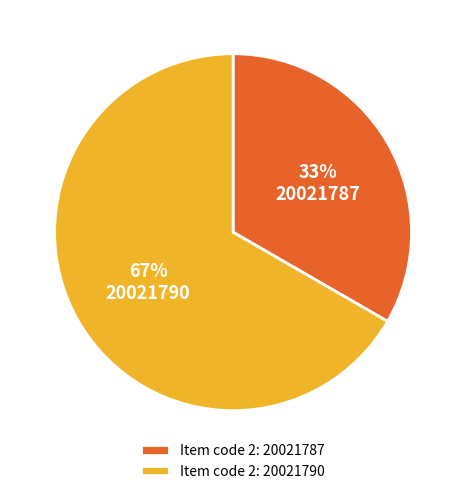

True or false: 20021790 accounts for 67% of the total.

True